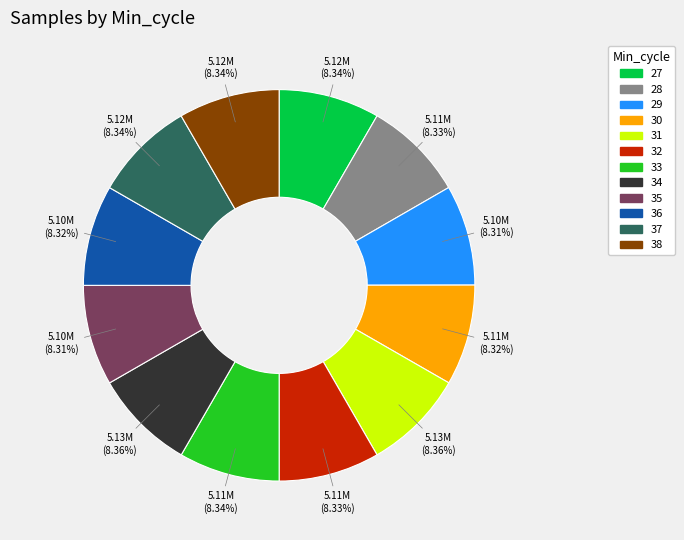

What is the total percentage of 31 and 38?

16.7%